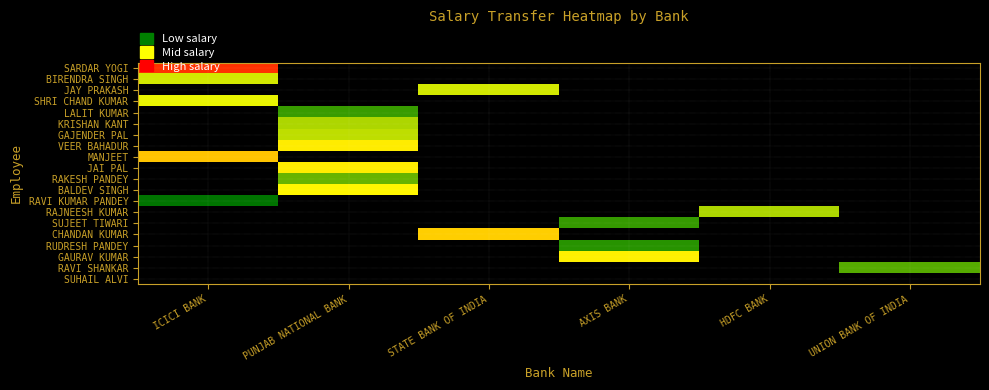

Reading left to right, extract all data points from this chart.

SARDAR YOGI: ICICI BANK=28221	PUNJAB NATIONAL BANK=0	STATE BANK OF INDIA=0	AXIS BANK=0	HDFC BANK=0	UNION BANK OF INDIA=0
BIRENDRA SINGH: ICICI BANK=19384	PUNJAB NATIONAL BANK=0	STATE BANK OF INDIA=0	AXIS BANK=0	HDFC BANK=0	UNION BANK OF INDIA=0
JAY PRAKASH: ICICI BANK=0	PUNJAB NATIONAL BANK=0	STATE BANK OF INDIA=19384	AXIS BANK=0	HDFC BANK=0	UNION BANK OF INDIA=0
SHRI CHAND KUMAR: ICICI BANK=20218	PUNJAB NATIONAL BANK=0	STATE BANK OF INDIA=0	AXIS BANK=0	HDFC BANK=0	UNION BANK OF INDIA=0
LALIT KUMAR: ICICI BANK=0	PUNJAB NATIONAL BANK=14026	STATE BANK OF INDIA=0	AXIS BANK=0	HDFC BANK=0	UNION BANK OF INDIA=0
KRISHAN KANT: ICICI BANK=0	PUNJAB NATIONAL BANK=18107	STATE BANK OF INDIA=0	AXIS BANK=0	HDFC BANK=0	UNION BANK OF INDIA=0
GAJENDER PAL: ICICI BANK=0	PUNJAB NATIONAL BANK=18745	STATE BANK OF INDIA=0	AXIS BANK=0	HDFC BANK=0	UNION BANK OF INDIA=0
VEER BAHADUR: ICICI BANK=0	PUNJAB NATIONAL BANK=21593	STATE BANK OF INDIA=0	AXIS BANK=0	HDFC BANK=0	UNION BANK OF INDIA=0
MANJEET: ICICI BANK=23066	PUNJAB NATIONAL BANK=0	STATE BANK OF INDIA=0	AXIS BANK=0	HDFC BANK=0	UNION BANK OF INDIA=0
JAI PAL: ICICI BANK=0	PUNJAB NATIONAL BANK=21657	STATE BANK OF INDIA=0	AXIS BANK=0	HDFC BANK=0	UNION BANK OF INDIA=0
RAKESH PANDEY: ICICI BANK=0	PUNJAB NATIONAL BANK=15635	STATE BANK OF INDIA=0	AXIS BANK=0	HDFC BANK=0	UNION BANK OF INDIA=0
BALDEV SINGH: ICICI BANK=0	PUNJAB NATIONAL BANK=21249	STATE BANK OF INDIA=0	AXIS BANK=0	HDFC BANK=0	UNION BANK OF INDIA=0
RAVI KUMAR PANDEY: ICICI BANK=10939	PUNJAB NATIONAL BANK=0	STATE BANK OF INDIA=0	AXIS BANK=0	HDFC BANK=0	UNION BANK OF INDIA=0
RAJNEESH KUMAR: ICICI BANK=0	PUNJAB NATIONAL BANK=0	STATE BANK OF INDIA=0	AXIS BANK=0	HDFC BANK=18107	UNION BANK OF INDIA=0
SUJEET TIWARI: ICICI BANK=0	PUNJAB NATIONAL BANK=0	STATE BANK OF INDIA=0	AXIS BANK=13879	HDFC BANK=0	UNION BANK OF INDIA=0
CHANDAN KUMAR: ICICI BANK=0	PUNJAB NATIONAL BANK=0	STATE BANK OF INDIA=22664	AXIS BANK=0	HDFC BANK=0	UNION BANK OF INDIA=0
RUDRESH PANDEY: ICICI BANK=0	PUNJAB NATIONAL BANK=0	STATE BANK OF INDIA=0	AXIS BANK=13465	HDFC BANK=0	UNION BANK OF INDIA=0
GAURAV KUMAR: ICICI BANK=0	PUNJAB NATIONAL BANK=0	STATE BANK OF INDIA=0	AXIS BANK=21450	HDFC BANK=0	UNION BANK OF INDIA=0
RAVI SHANKAR: ICICI BANK=0	PUNJAB NATIONAL BANK=0	STATE BANK OF INDIA=0	AXIS BANK=0	HDFC BANK=0	UNION BANK OF INDIA=15013
SUHAIL ALVI: ICICI BANK=0	PUNJAB NATIONAL BANK=0	STATE BANK OF INDIA=0	AXIS BANK=0	HDFC BANK=0	UNION BANK OF INDIA=0